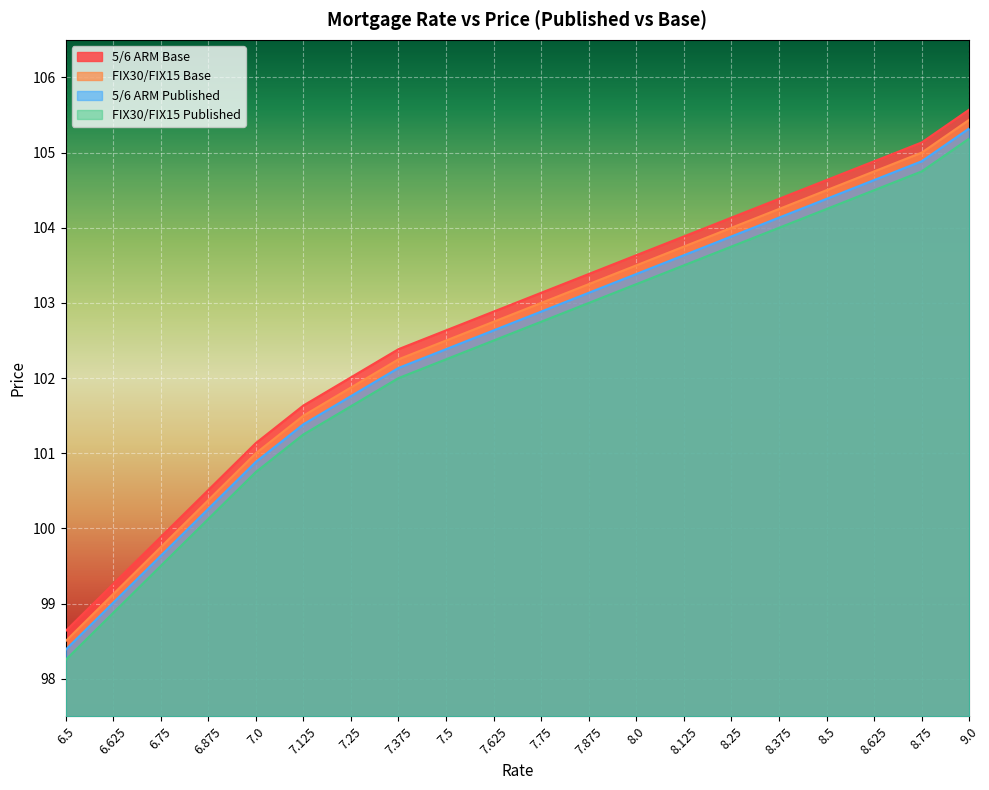

Reading left to right, extract all data points from this chart.

5/6 ARM Base: 98.6	99.3	99.9	100.5	101.1	101.6	102.0	102.4	102.6	102.9	103.1	103.4	103.6	103.9	104.1	104.4	104.6	104.9	105.1	105.6
FIX30/FIX15 Base: 98.5	99.1	99.8	100.4	101.0	101.5	101.9	102.2	102.5	102.8	103.0	103.2	103.5	103.8	104.0	104.2	104.5	104.8	105.0	105.4
5/6 ARM Published: 98.4	99.0	99.6	100.3	100.9	101.4	101.8	102.1	102.4	102.6	102.9	103.1	103.4	103.6	103.9	104.1	104.4	104.6	104.9	105.3
FIX30/FIX15 Published: 98.2	98.9	99.5	100.1	100.8	101.2	101.6	102.0	102.2	102.5	102.8	103.0	103.2	103.5	103.8	104.0	104.2	104.5	104.8	105.2